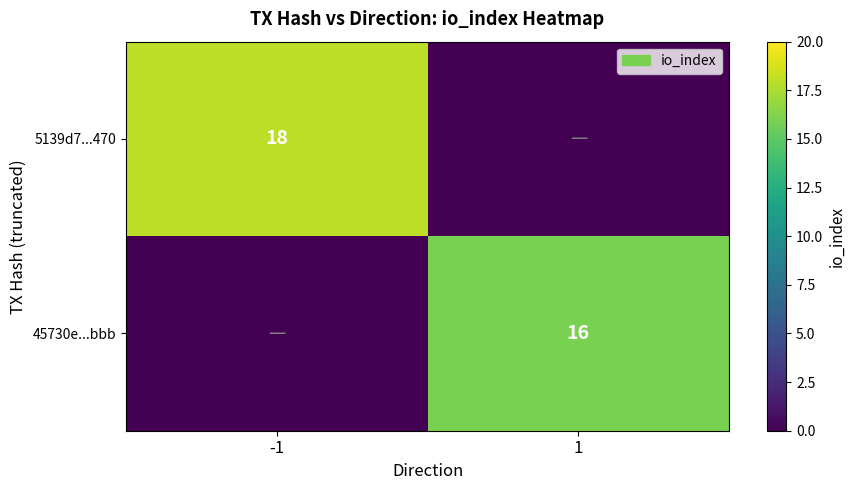

The 45730e...bbb series shows 10 at 1. True or false?

False